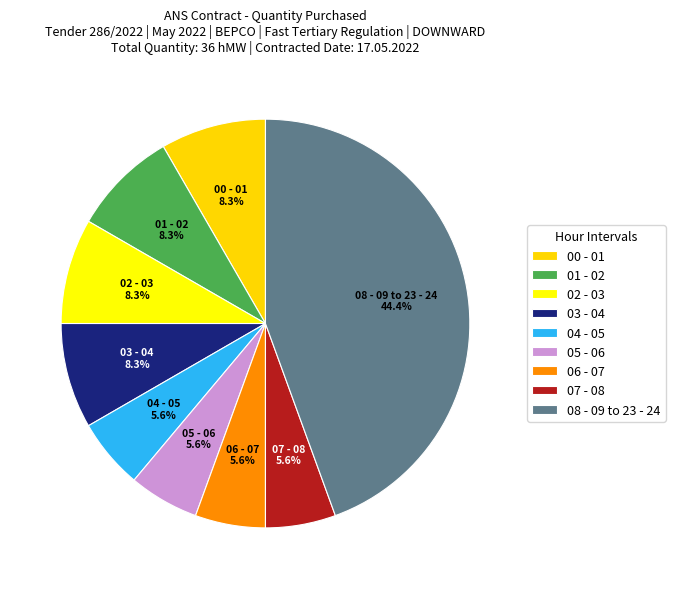

Is the sum of 03 - 04 and 07 - 08 greater than half?

No